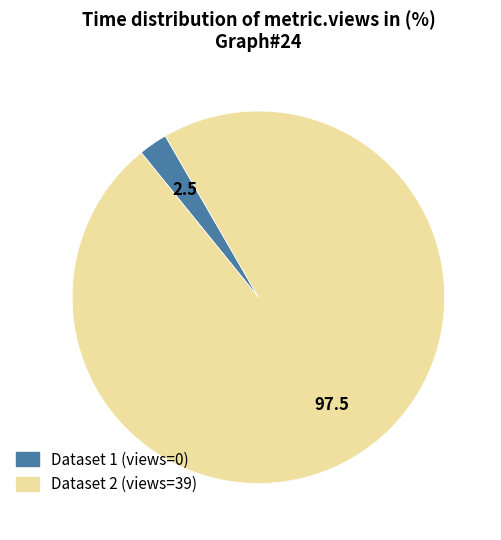

What is the largest slice in the pie chart?

Dataset 2 (views=39)